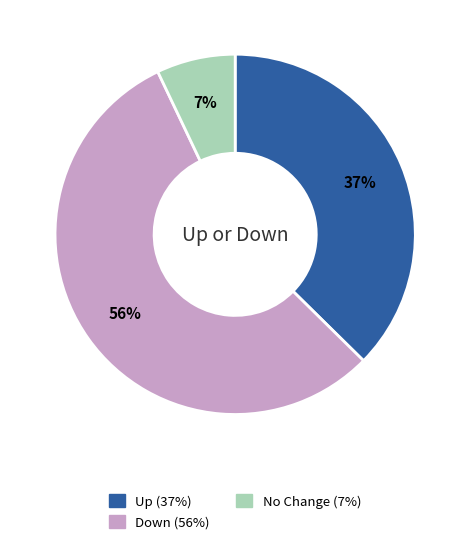

Is there a majority slice in this chart?

Yes